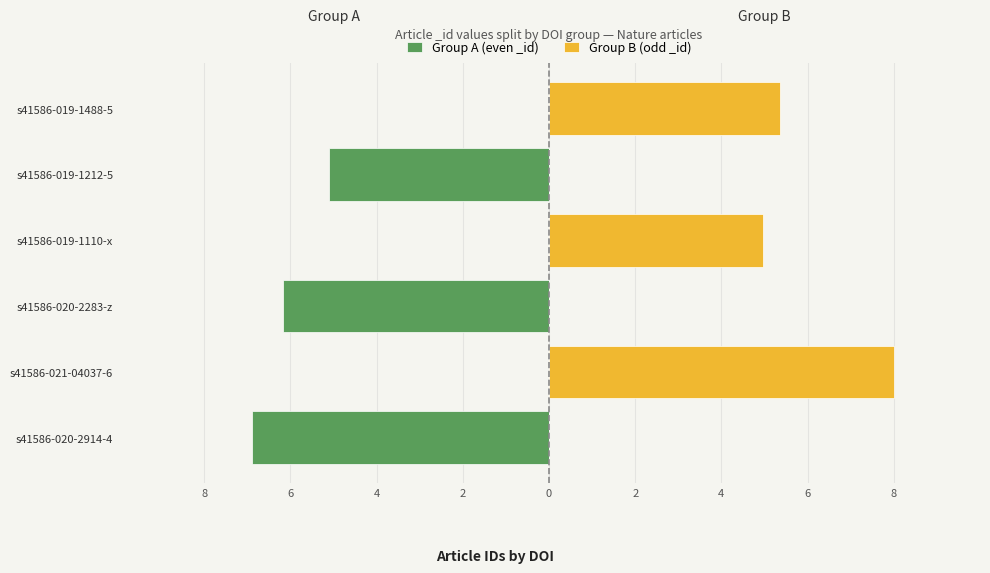

The Group A (even _id) series shows -3.2 at s41586-019-1488-5. True or false?

False